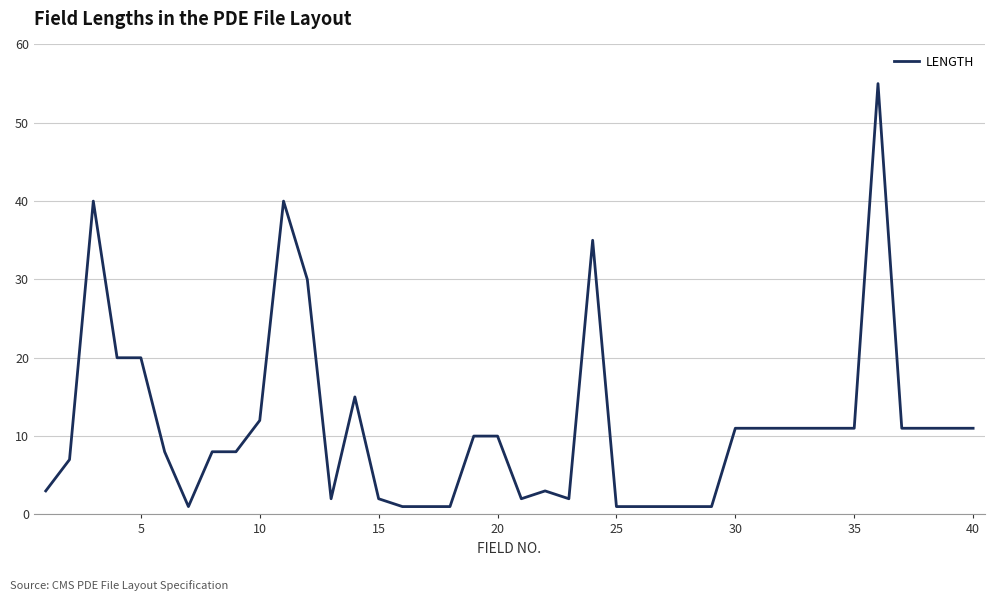

What is the difference between the maximum and minimum values?

54